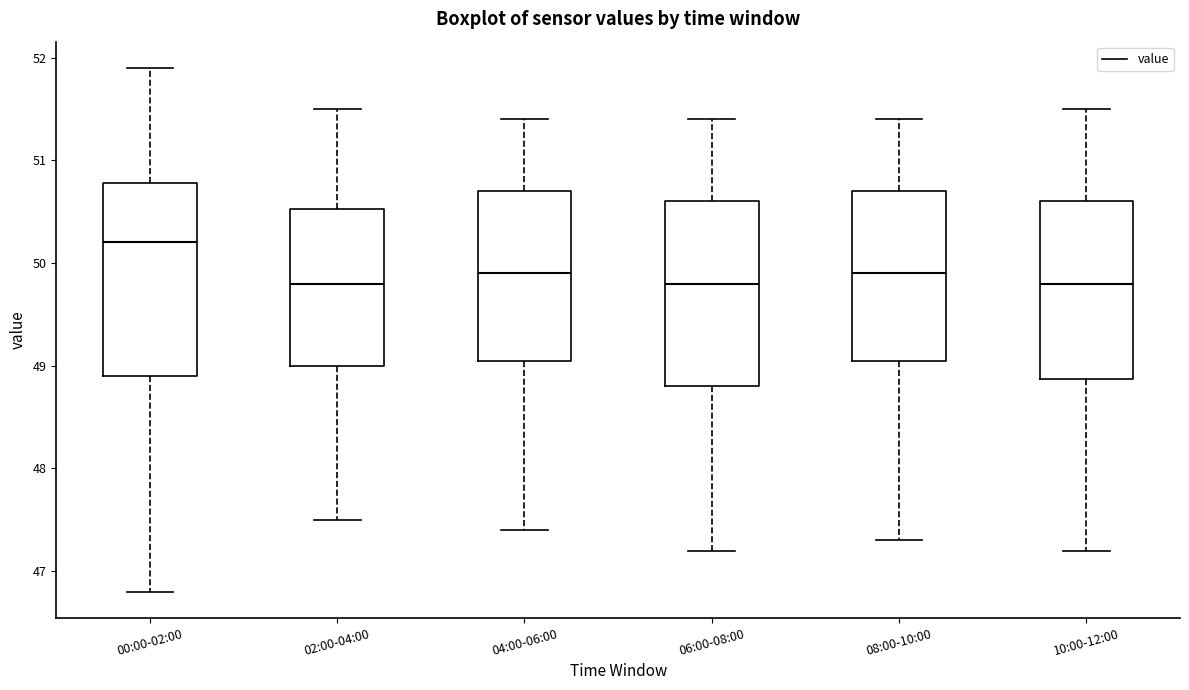

Where does the median line of the box for 08:00-10:00 sit on the y-axis? The values are not printed on the chart, so give them approximately, as read against the axis.

49.9